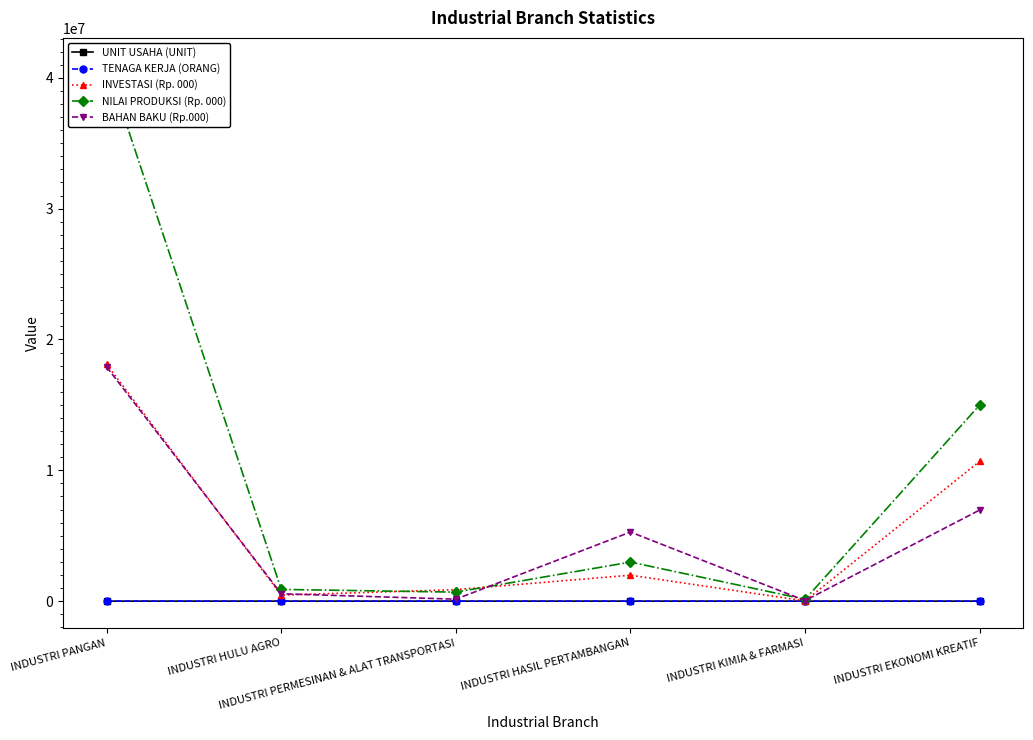

At how many categories does at least one series exceed 6879238?

2